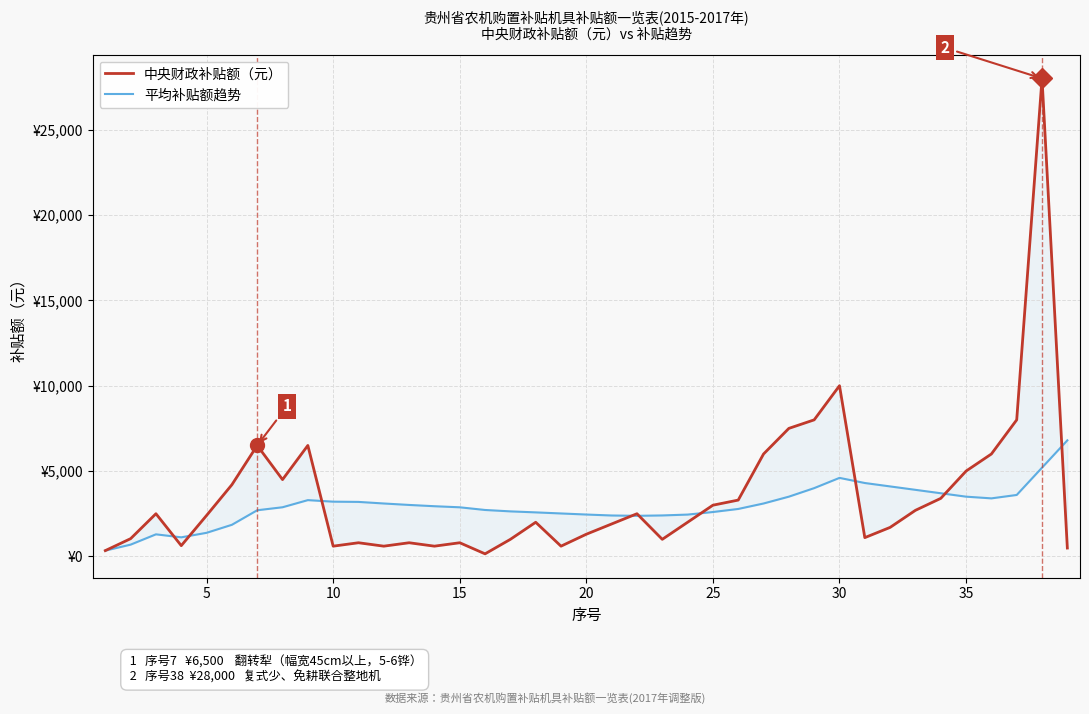

Does the chart display data point markers on the line(s)?

No